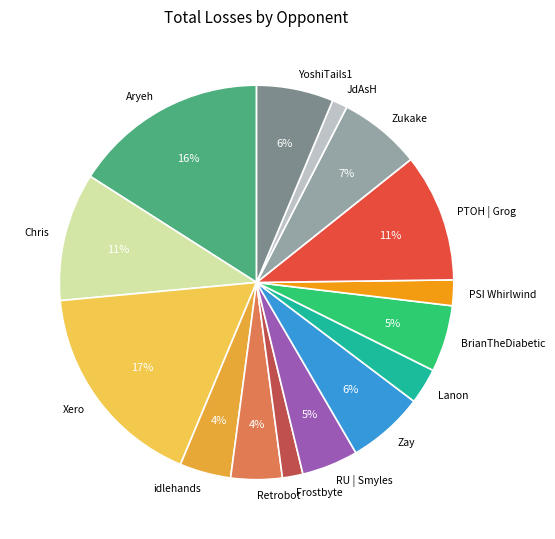

To the nearest percent, what is the average slice percentage?

7%